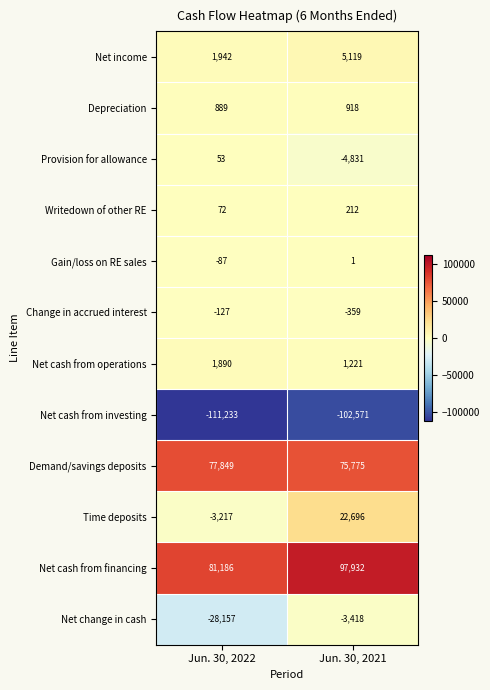

Which series has the largest total across all categories?

Net cash from financing